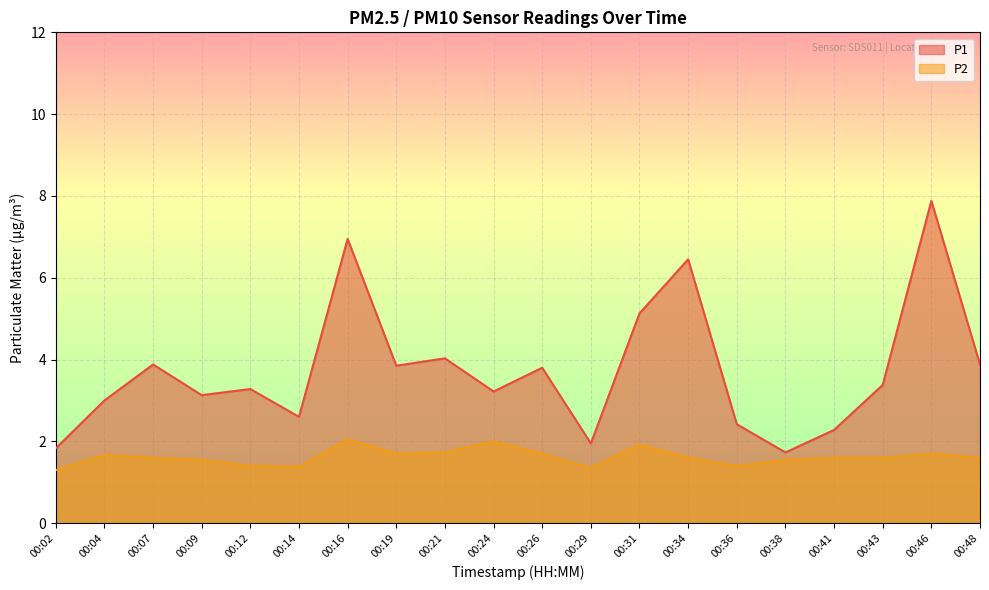

True or false: P2 and P1 cross at least once.

False